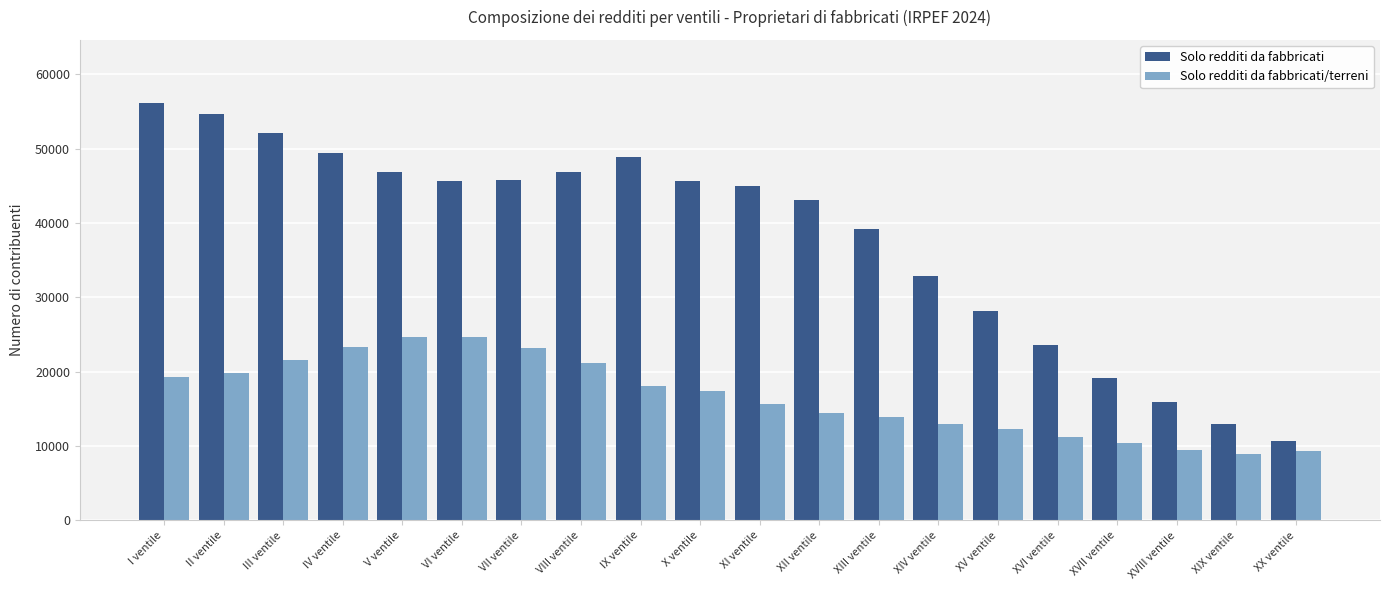

What is the label of the 4th bar from the left?

IV ventile